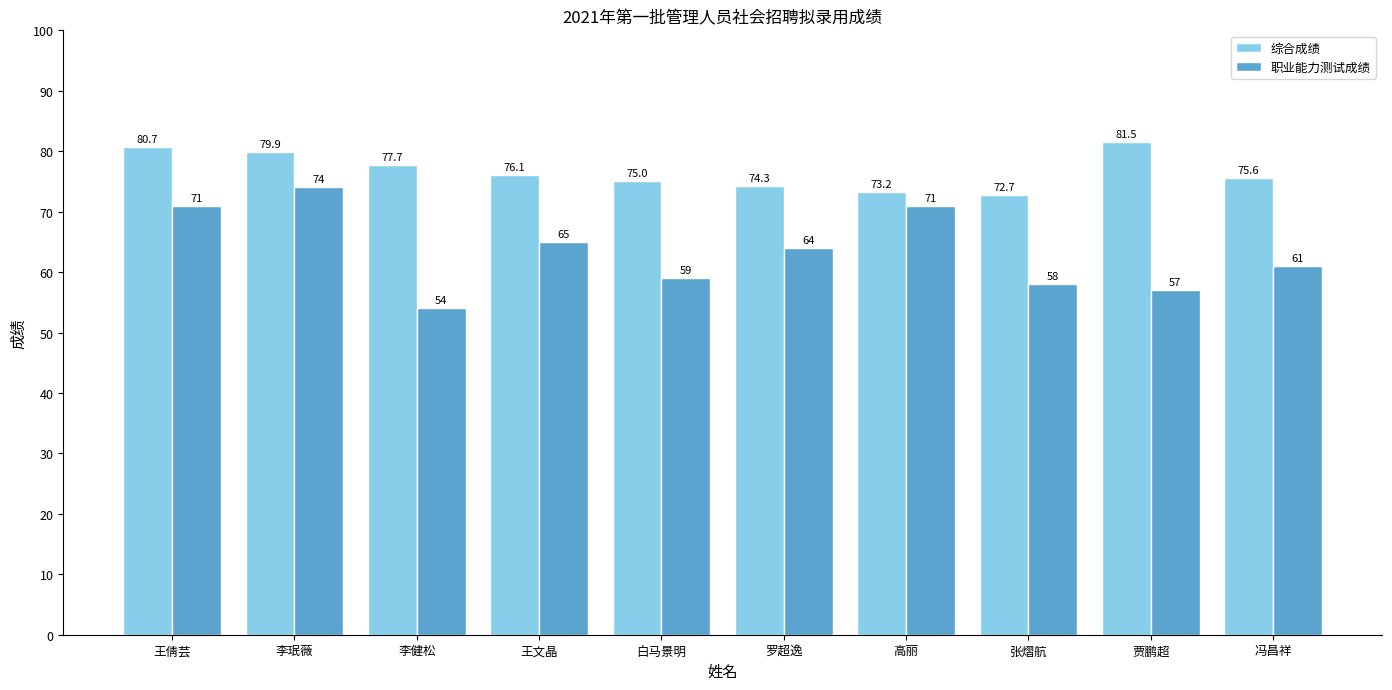

Which label corresponds to the smallest value in the chart?

李健松